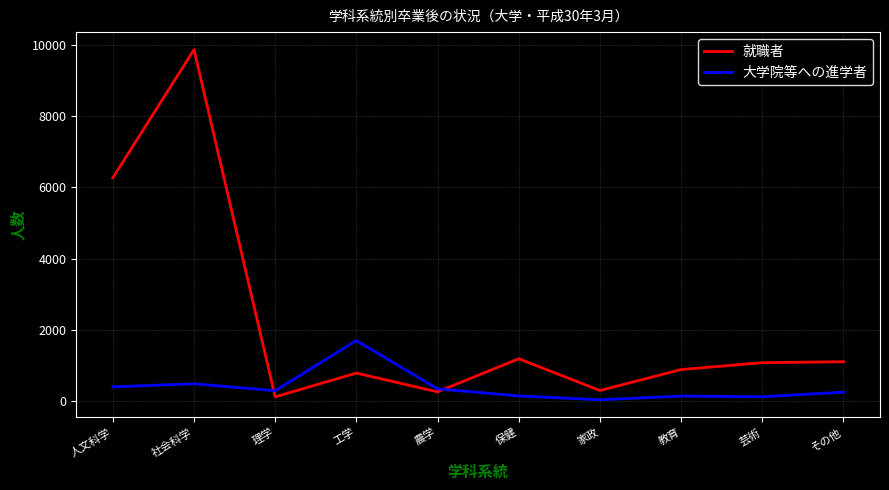

How many intersections are there between 就職者 and 大学院等への進学者?

2